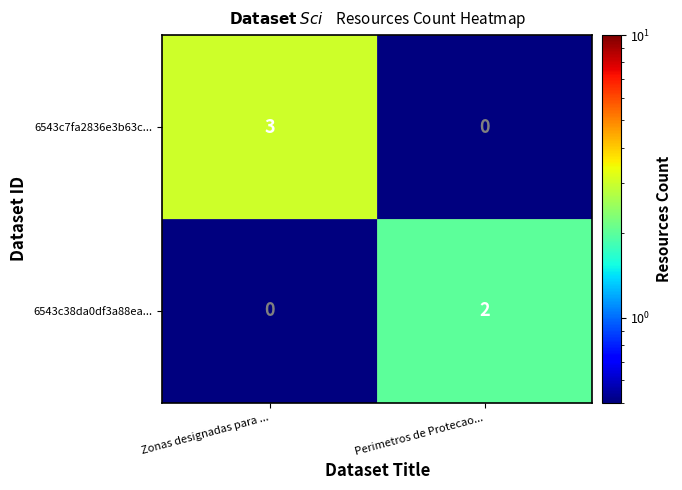

Reading left to right, what are all the values shown in this chart?

6543c7fa2836e3b63c...: Zonas designadas para ...=3	Perimetros de Protecao...=0
6543c38da0df3a88ea...: Zonas designadas para ...=0	Perimetros de Protecao...=2